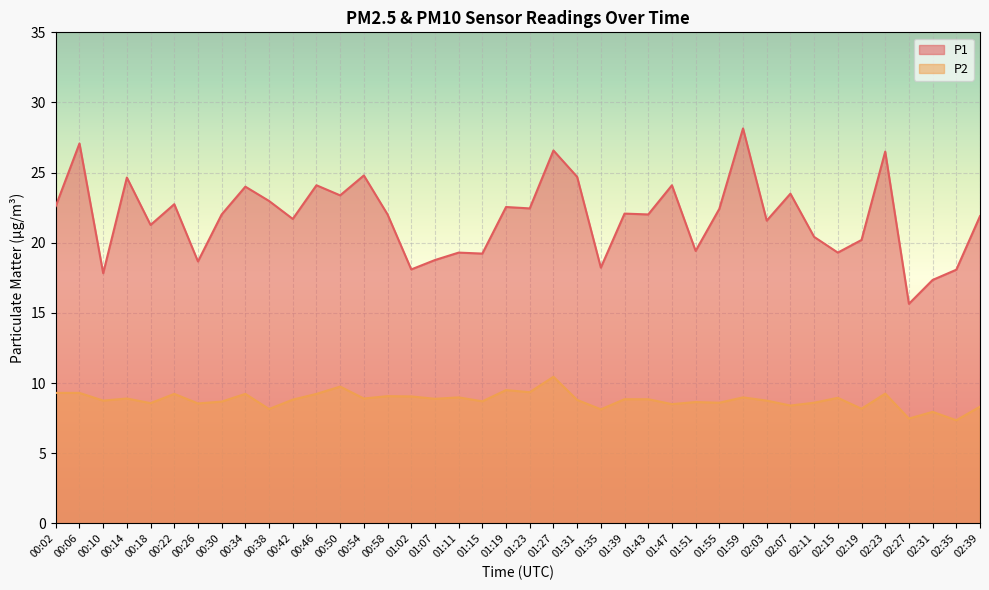

What is the minimum value shown in the chart?

7.3